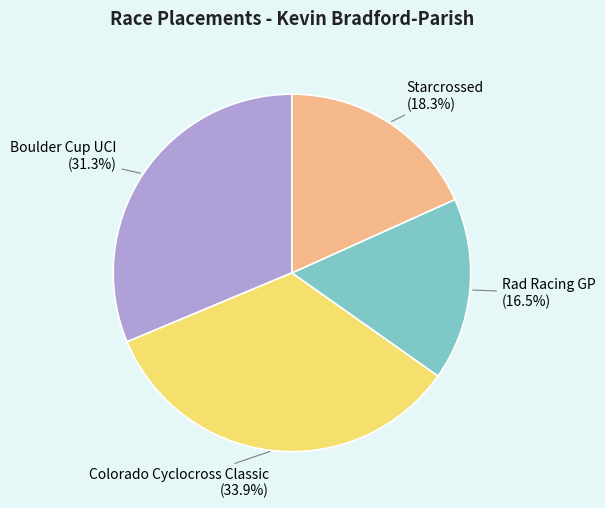

What percentage is the Boulder Cup UCI slice, to the nearest percent?

31%